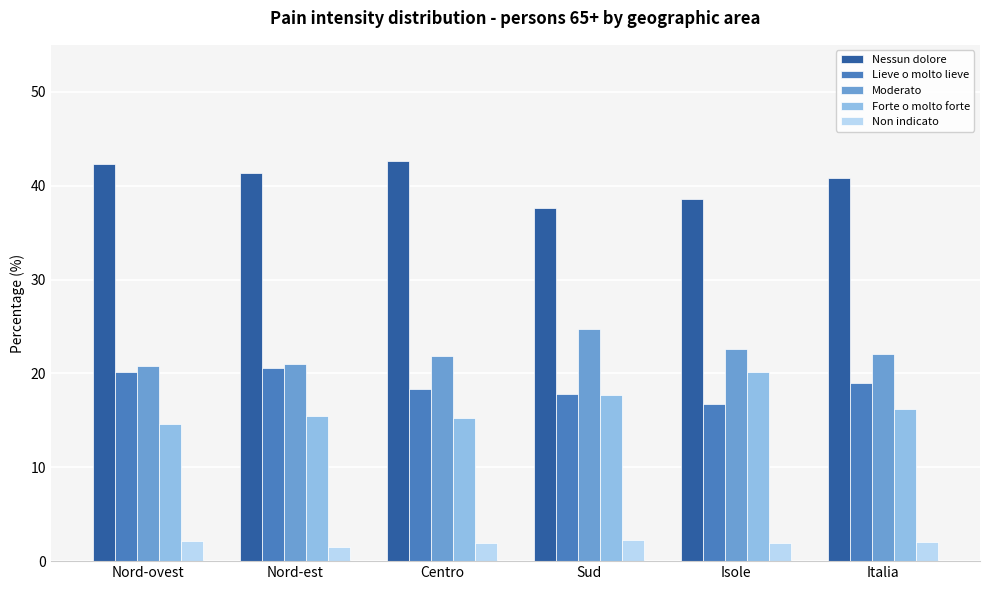

What is the maximum value shown in the chart?

42.6